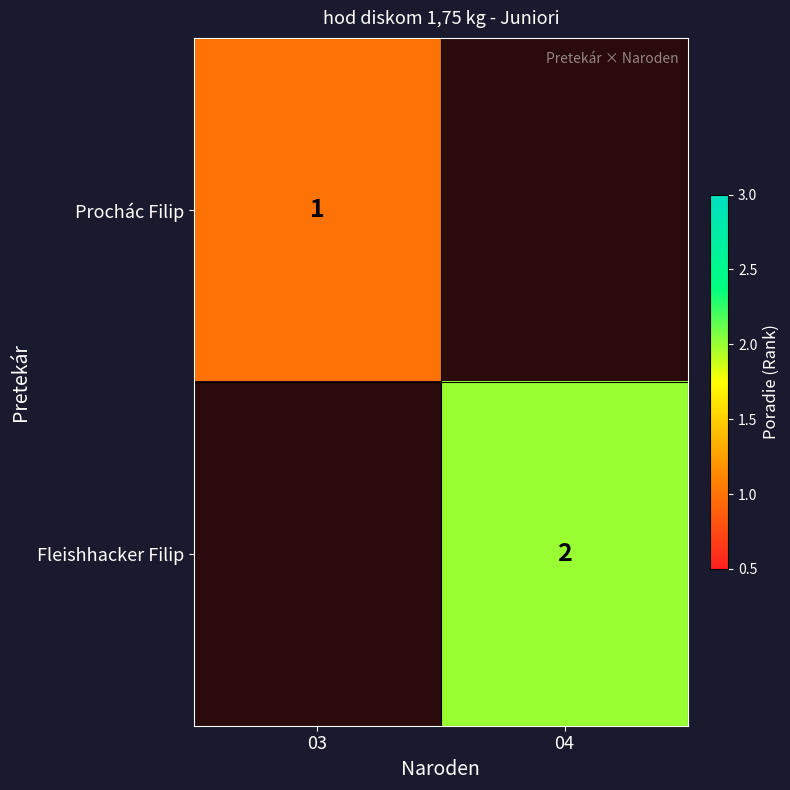

True or false: Prochác Filip has a value of 1 at 03.

True